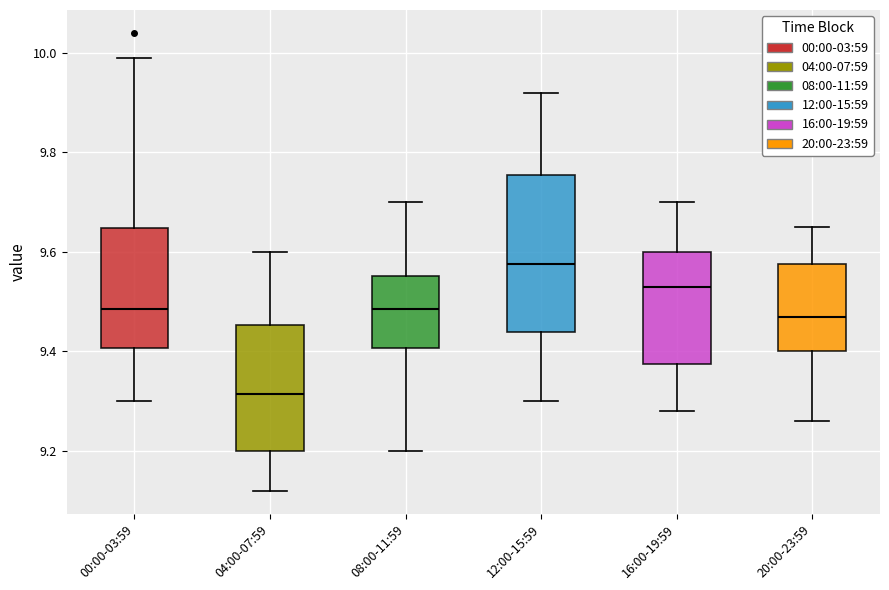

Which box has the highest median line?

12:00-15:59